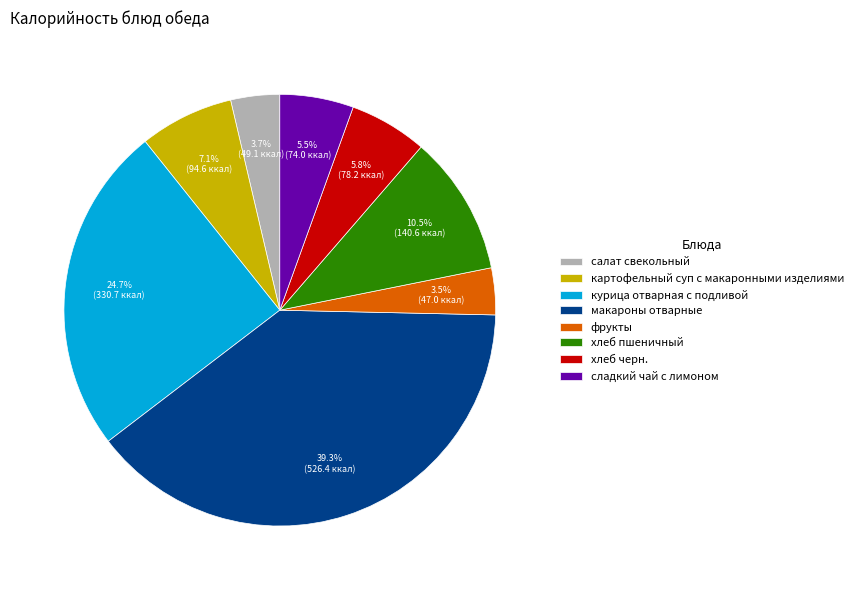

To the nearest percent, what percentage of the pie is курица отварная с подливой?

25%